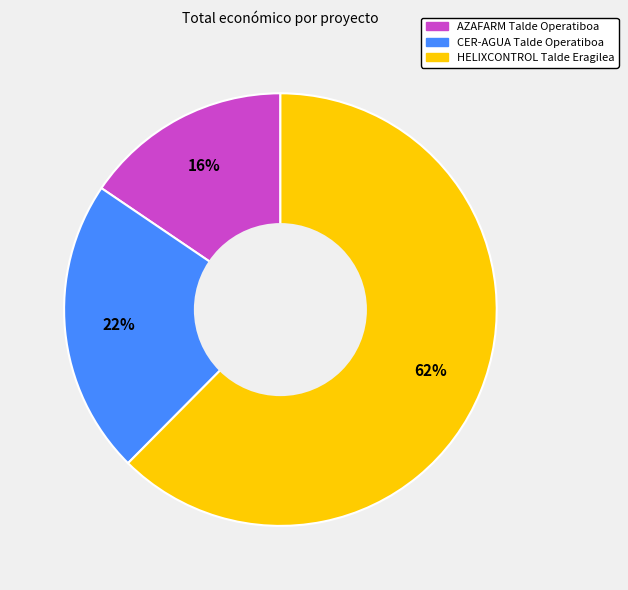

Which category accounts for the majority?

HELIXCONTROL Talde Eragilea